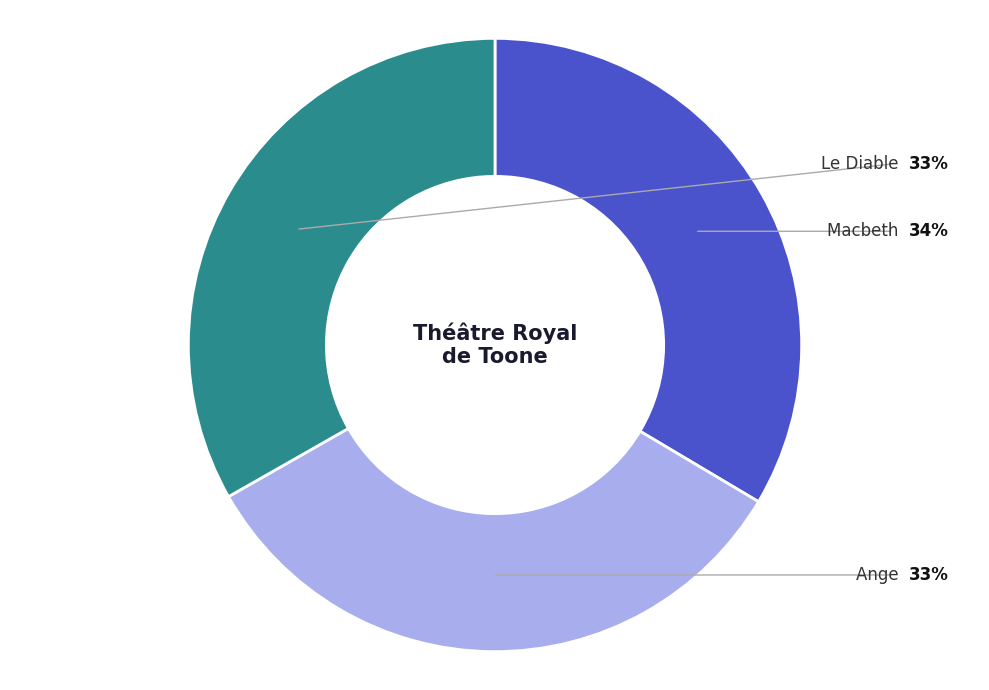

Rank the categories by value from lowest to highest.

Ange, Le Diable, Macbeth